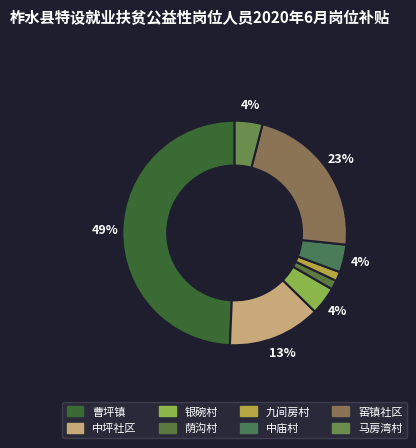

What is the smallest slice in the pie chart?

荫沟村